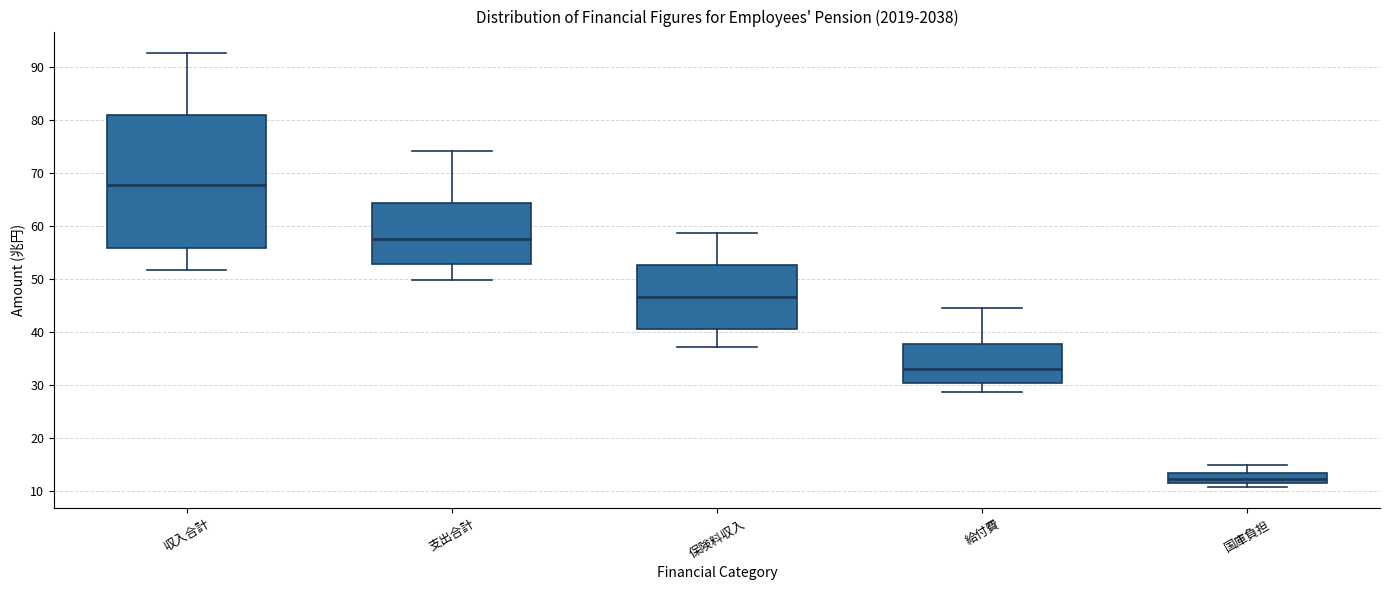

Reading left to right, read every box against the y-axis: the position of its median line, the range the box covers, and the ends of its whiskers. The values are not printed on the chart, so give them approximately, as read against the axis.

収入合計: median 68, box 56 to 81, whiskers 52 to 93
支出合計: median 57, box 53 to 64, whiskers 50 to 74
保険料収入: median 47, box 41 to 53, whiskers 37 to 59
給付費: median 33, box 30 to 38, whiskers 29 to 44
国庫負担: median 12, box 11 to 13, whiskers 11 (just below the box's lower edge) to 15